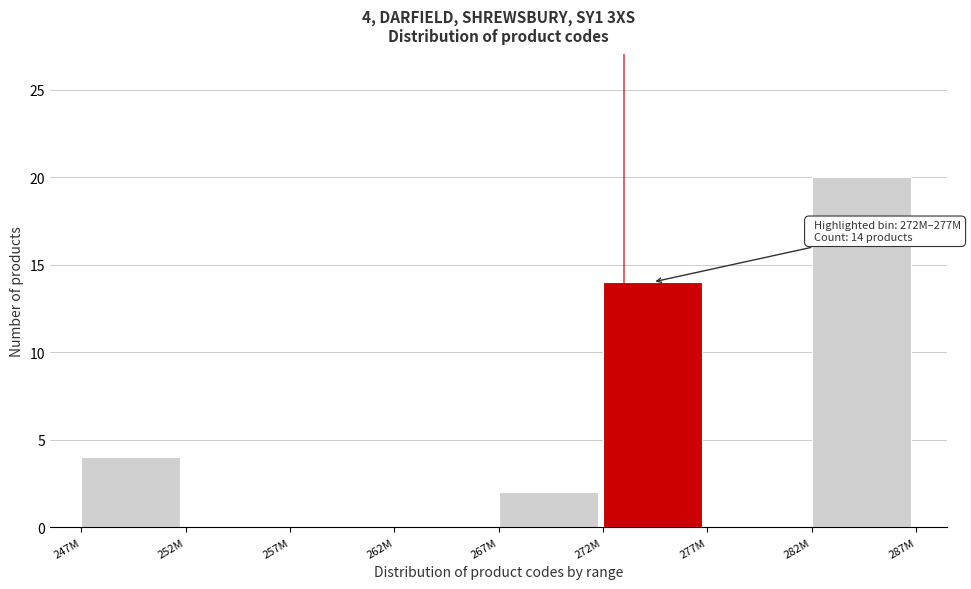

Reading left to right, what are all the values shown in this chart?

247M=4	252M=0	257M=0	262M=0	267M=2	272M=14	277M=0	282M=20